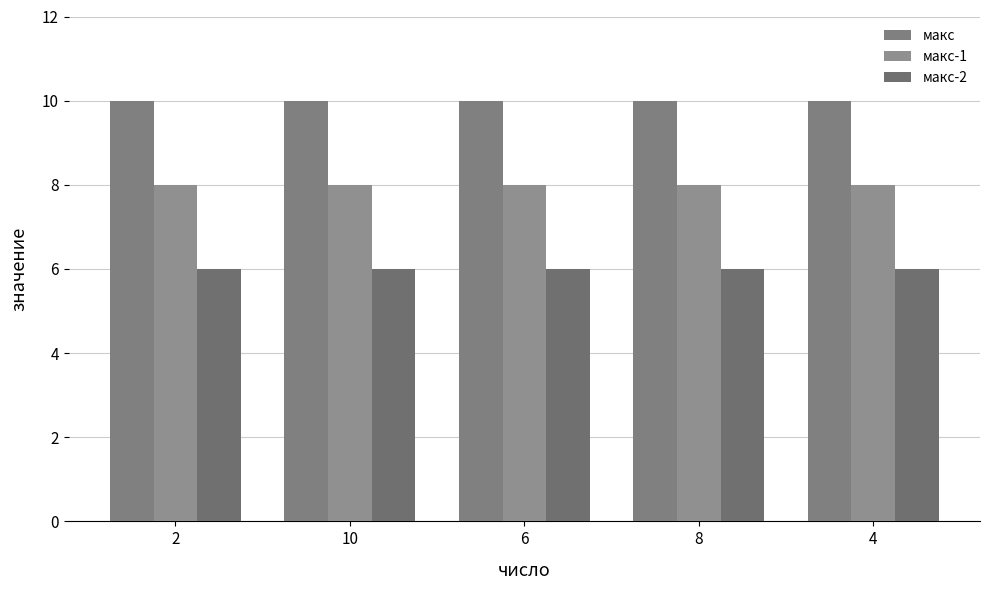

Reading right to left, transcribe all the data shown in this chart.

макс: 4=10	8=10	6=10	10=10	2=10
макс-1: 4=8	8=8	6=8	10=8	2=8
макс-2: 4=6	8=6	6=6	10=6	2=6